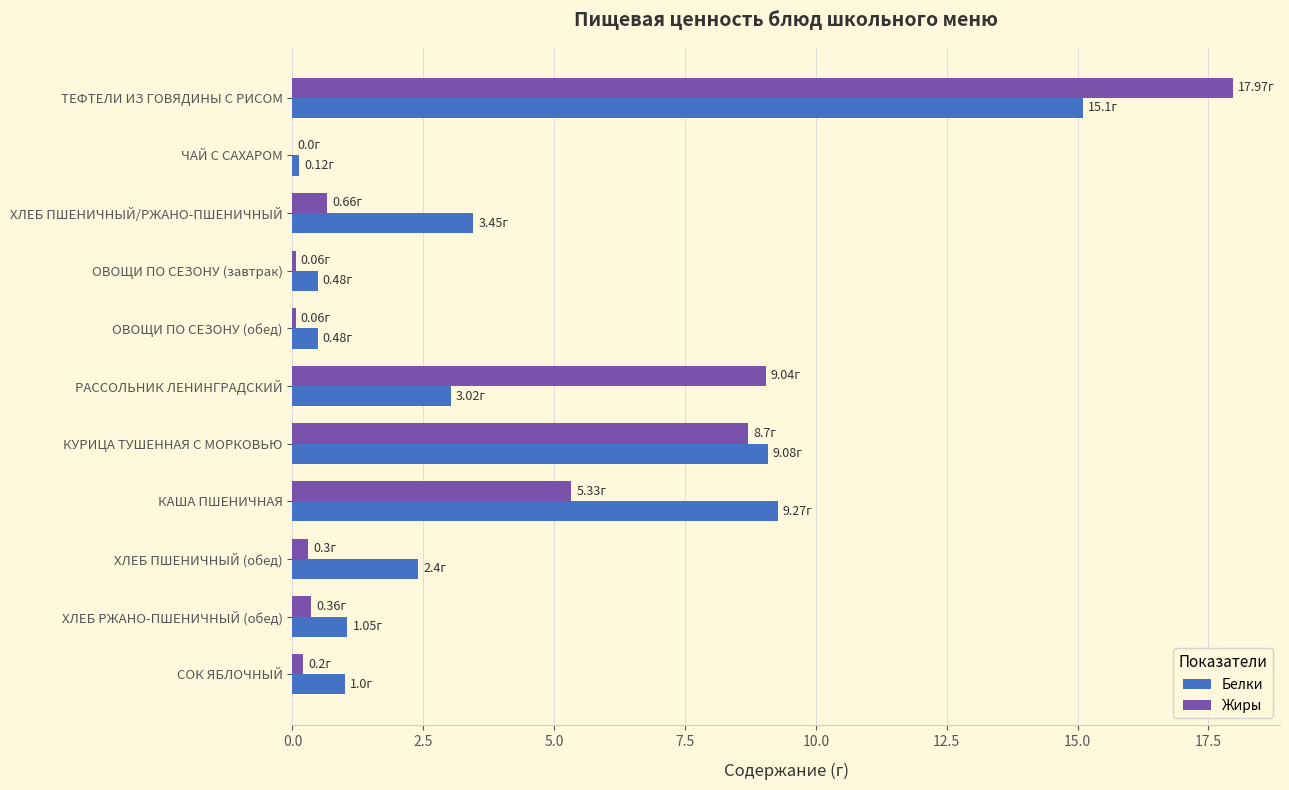

Is the value of Жиры at ЧАЙ С САХАРОМ greater than the value of Белки at ХЛЕБ ПШЕНИЧНЫЙ (обед)?

No